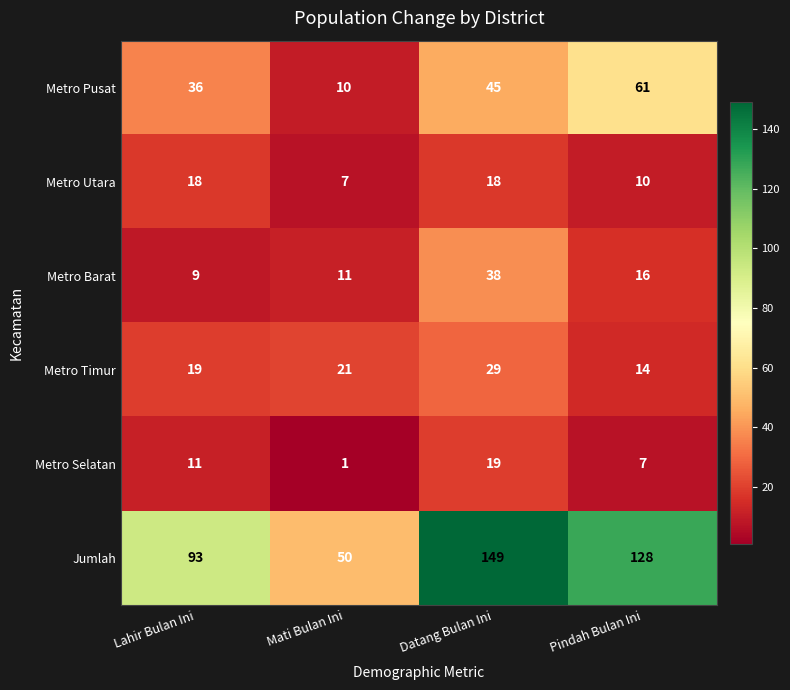

True or false: Metro Utara has a value of 12 at Mati Bulan Ini.

False